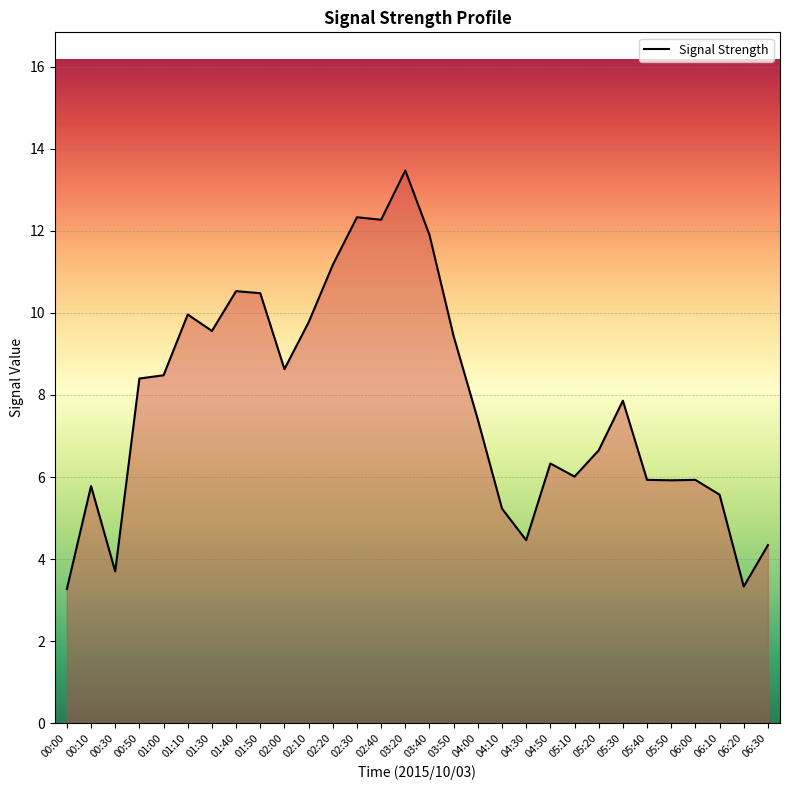

Which label corresponds to the largest value in the chart?

03:20